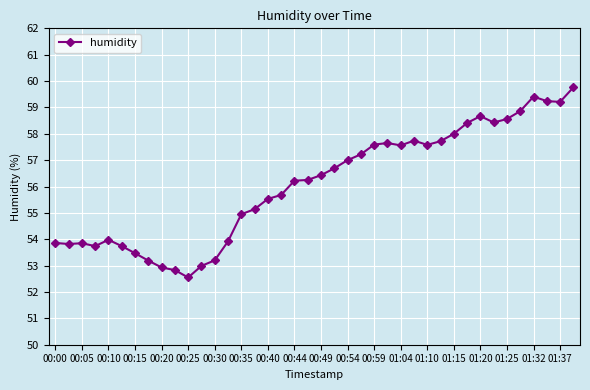

What is the greatest value displayed?

59.8